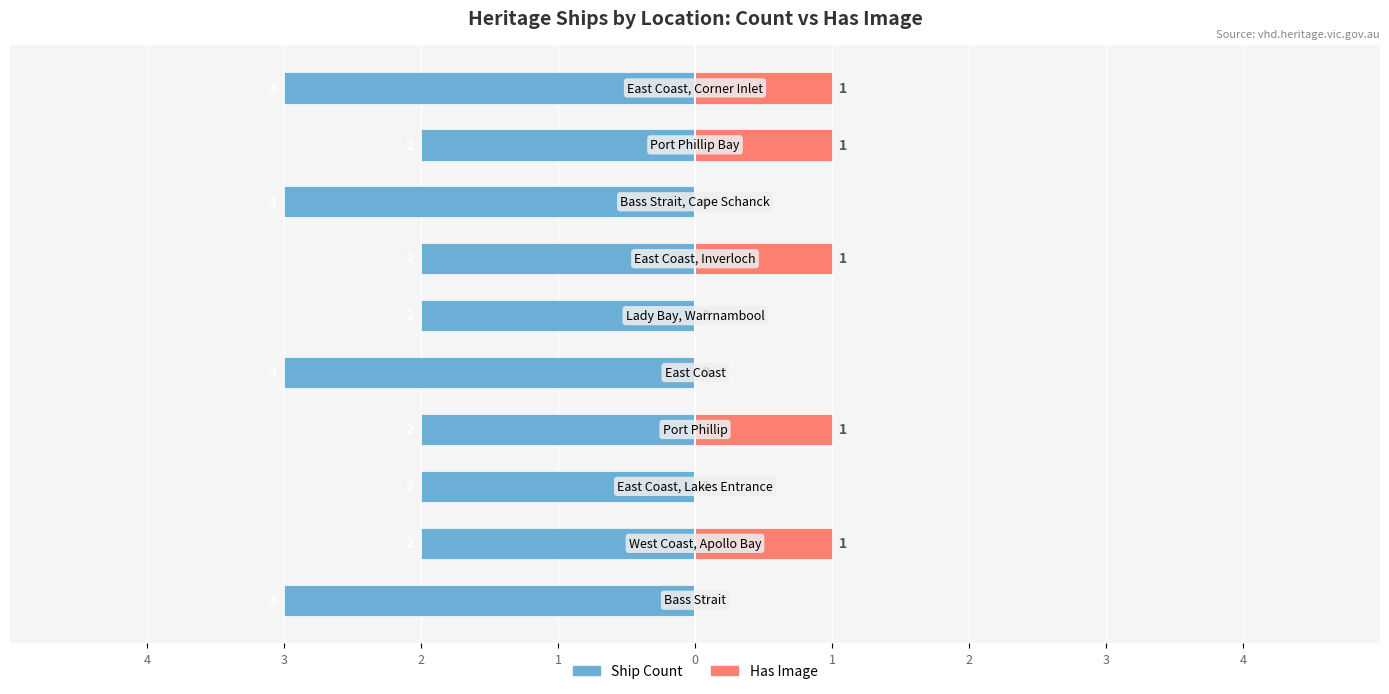

Reading left to right, extract all data points from this chart.

Ship Count: -3	-2	-2	-2	-3	-2	-2	-3	-2	-3
Has Image: 0	1	0	1	0	0	1	0	1	1